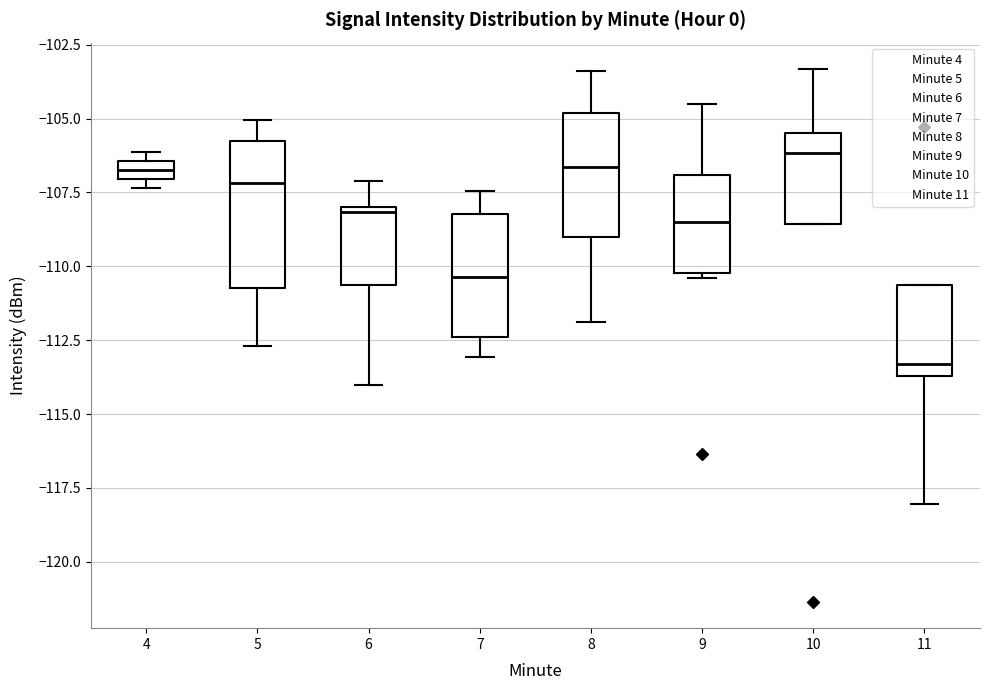

Where does the median line of the box at x = 10 sit on the y-axis? The values are not printed on the chart, so give them approximately, as read against the axis.

-106.0